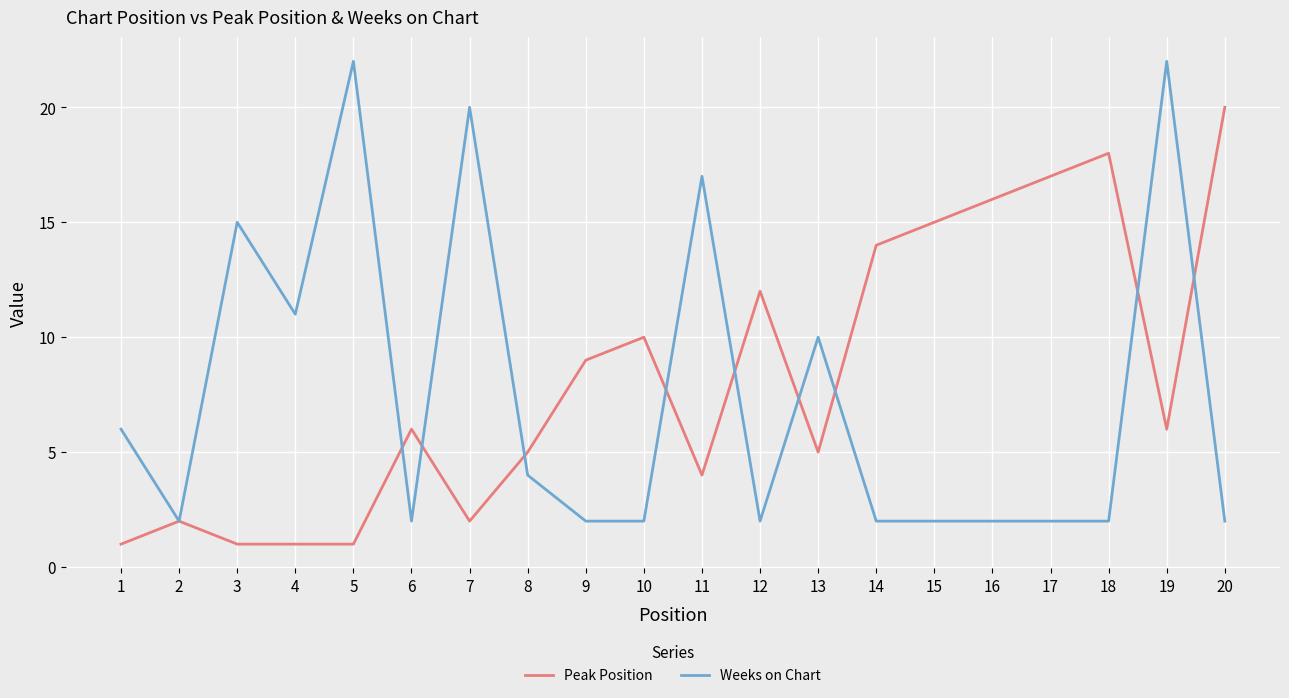

Between 10 and 13, which series saw the biggest shift?

Weeks on Chart